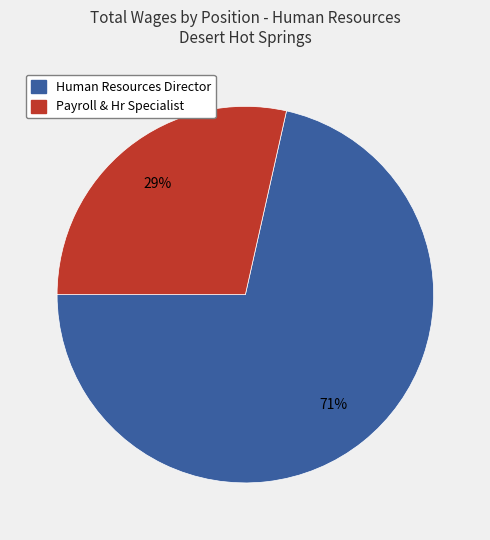

Which has a higher value, Payroll & Hr Specialist or Human Resources Director?

Human Resources Director